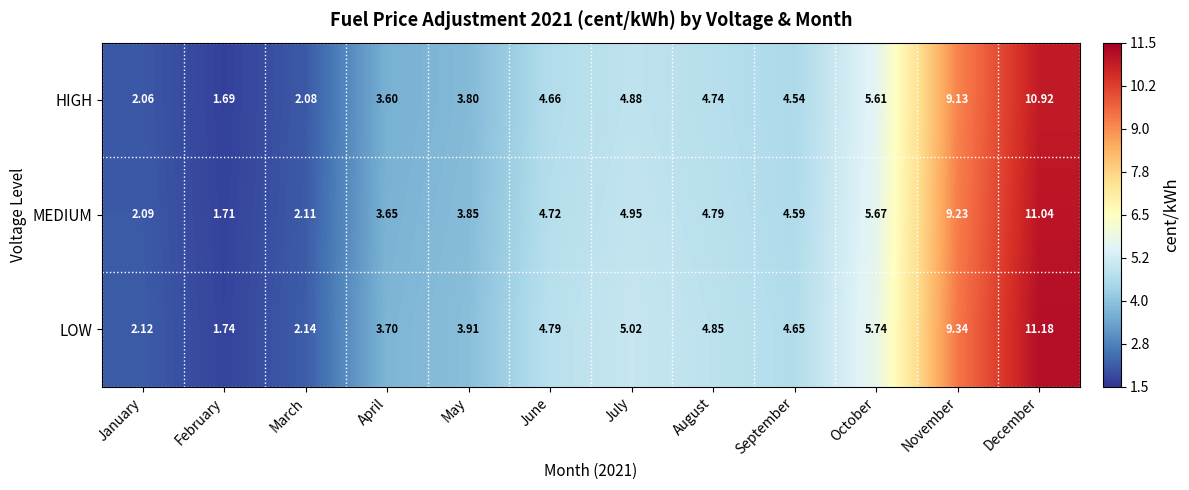

List the series in order of their overall mean, highest first.

LOW, MEDIUM, HIGH